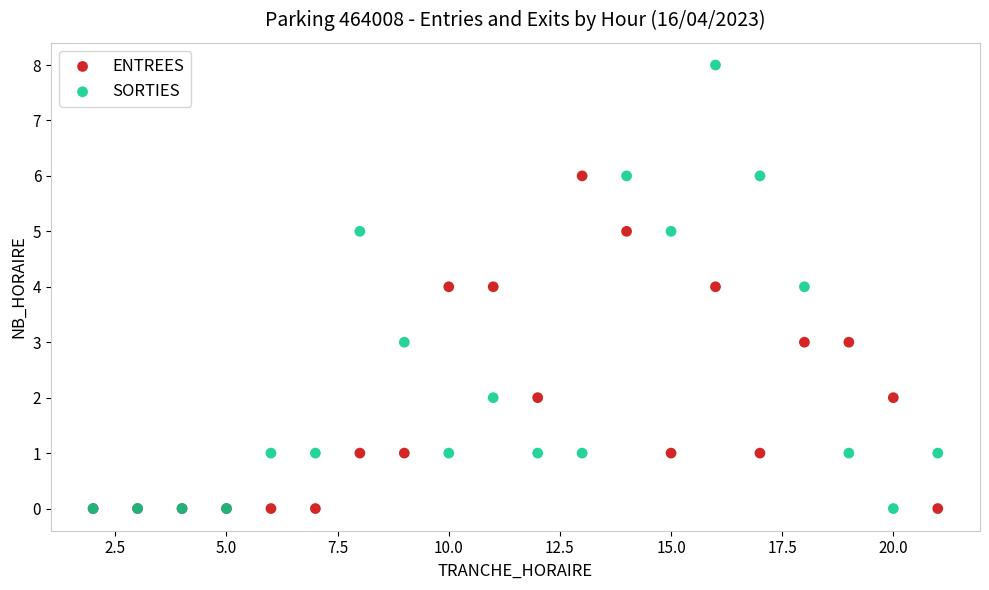

What are all the series names shown in the legend?

ENTREES, SORTIES